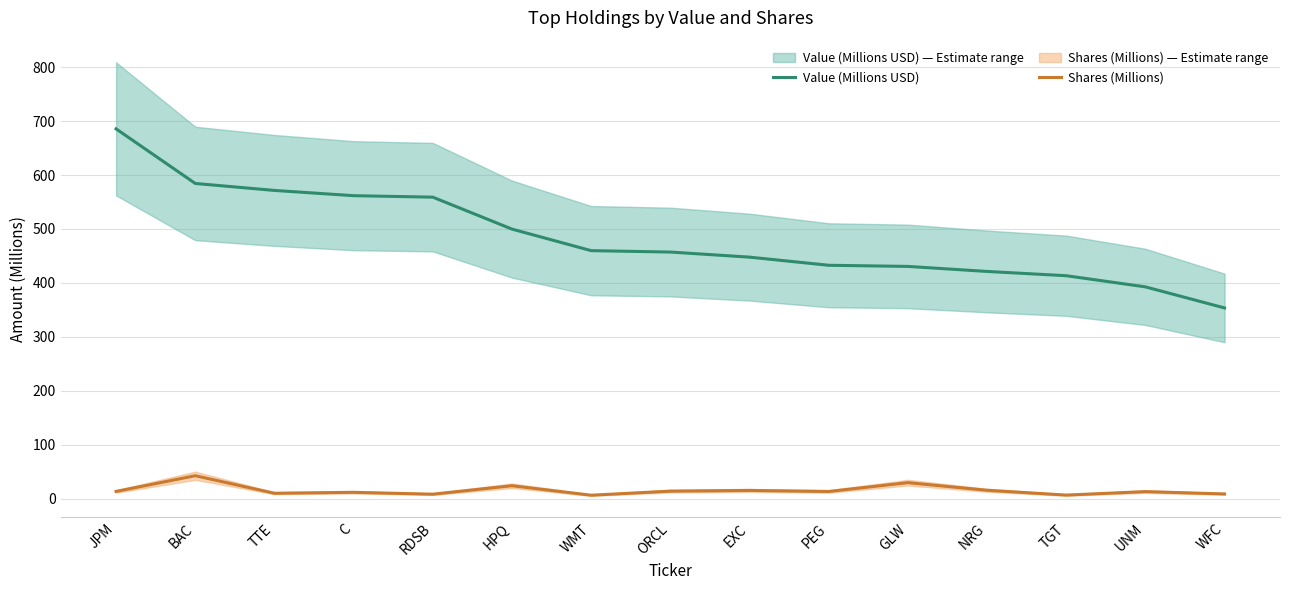

What is the highest value of the Shares (Millions) series?

42.3